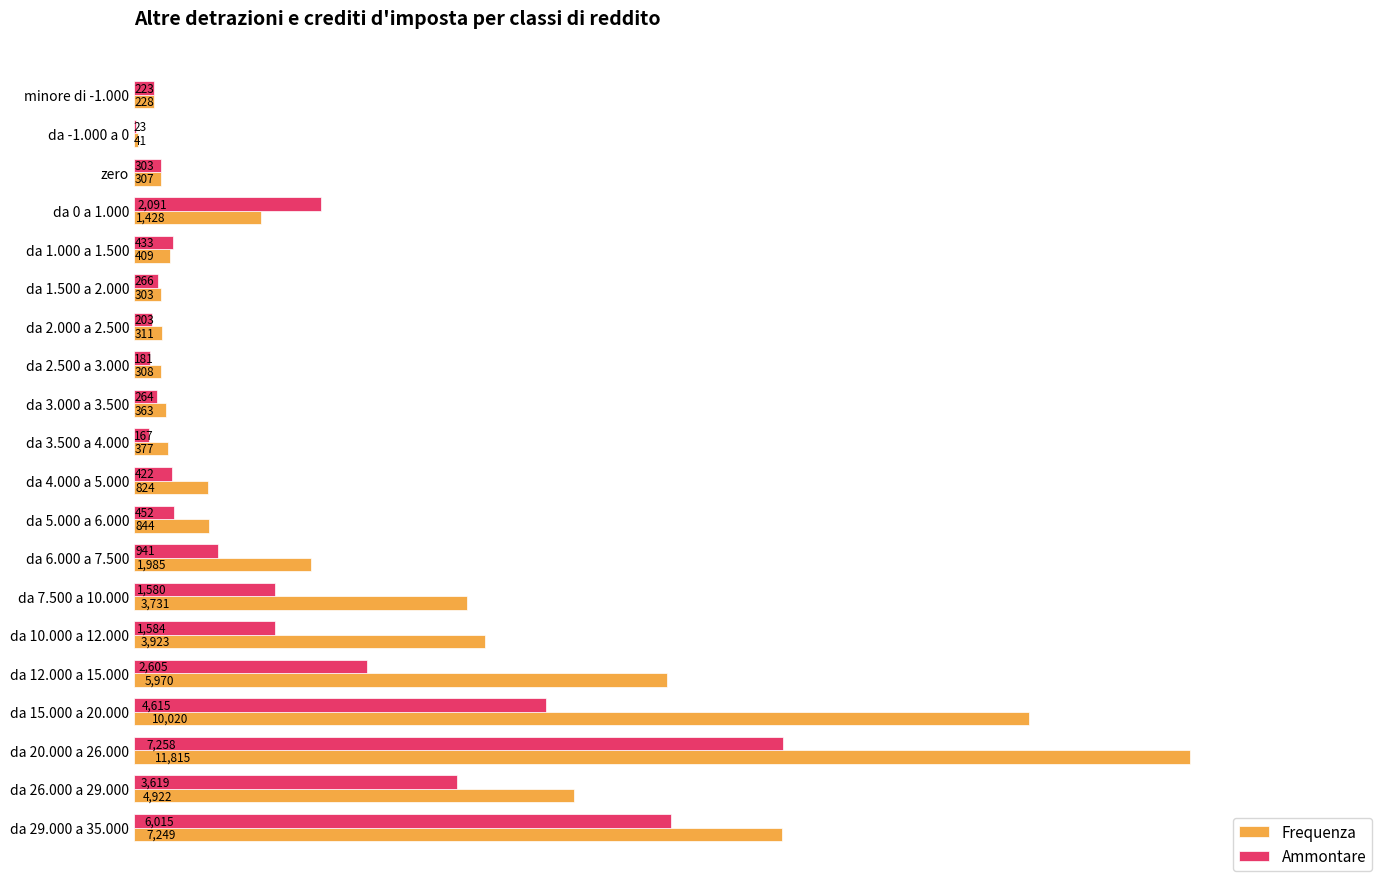

Is it true that Ammontare equals 181 at da 2.500 a 3.000?

True